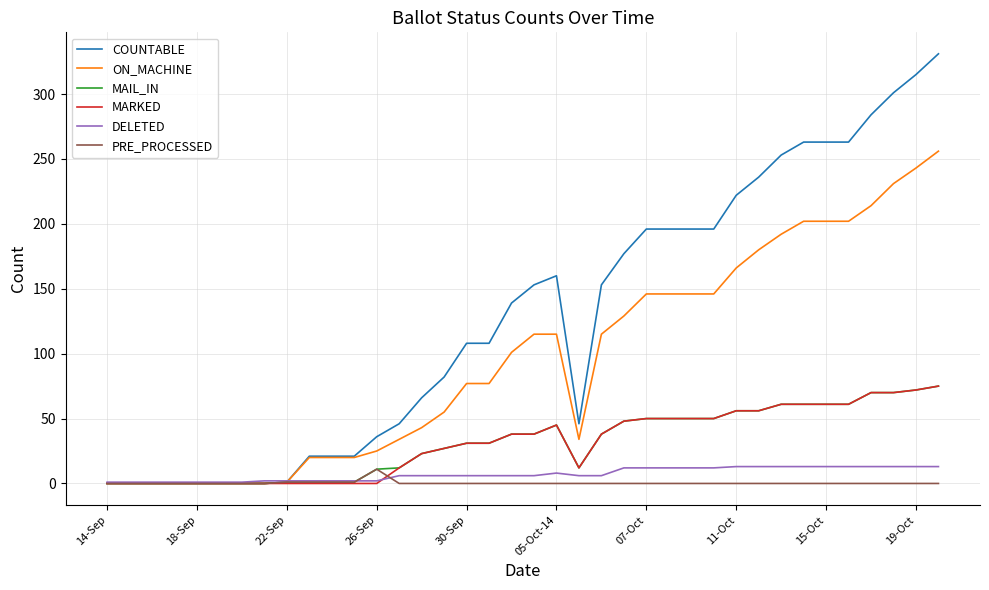

What is the difference between the maximum and minimum values in the ON_MACHINE series?

256